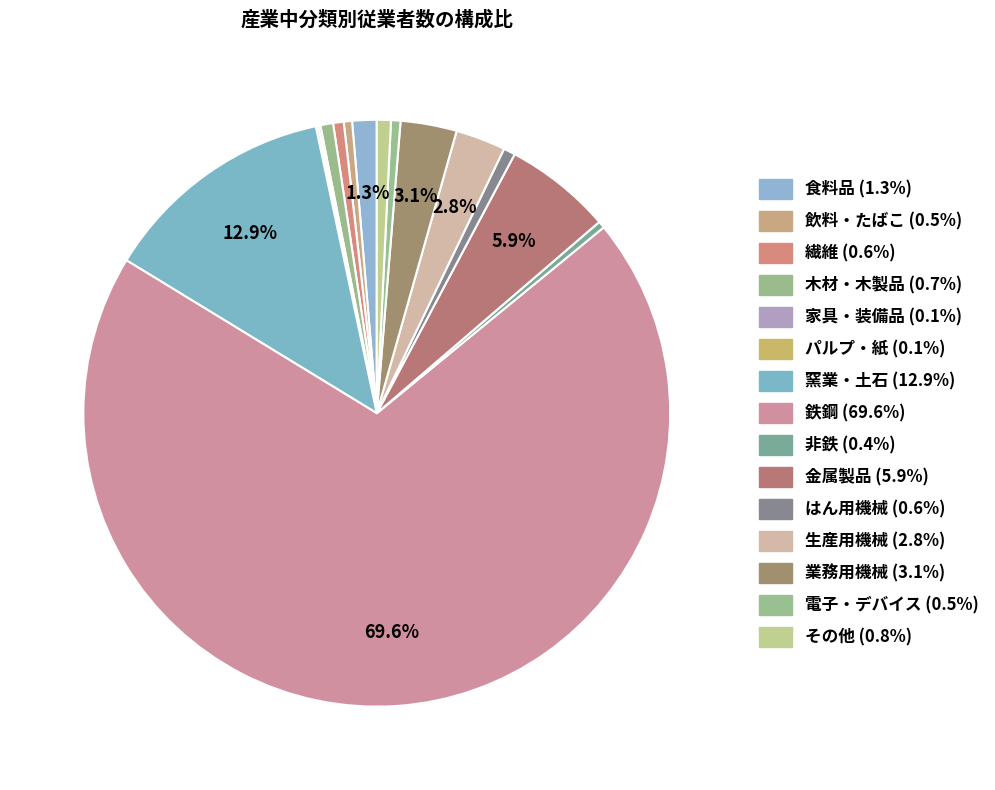

Rank the categories by value from highest to lowest.

鉄鋼, 窯業・土石, 金属製品, 業務用機械, 生産用機械, 食料品, その他, 木材・木製品, はん用機械, 繊維, 電子・デバイス, 飲料・たばこ, 非鉄, 家具・装備品, パルプ・紙